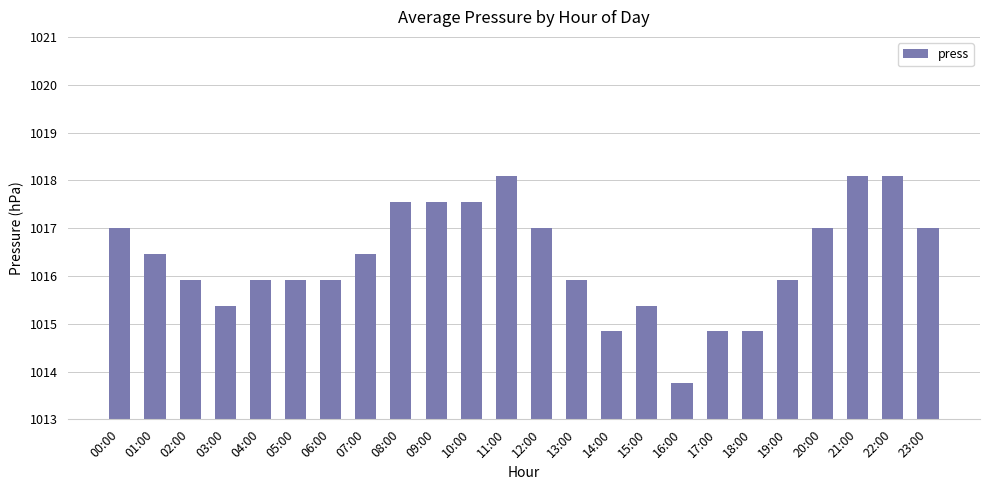

The chart shows a value of 529.4 at 01:00. True or false?

False